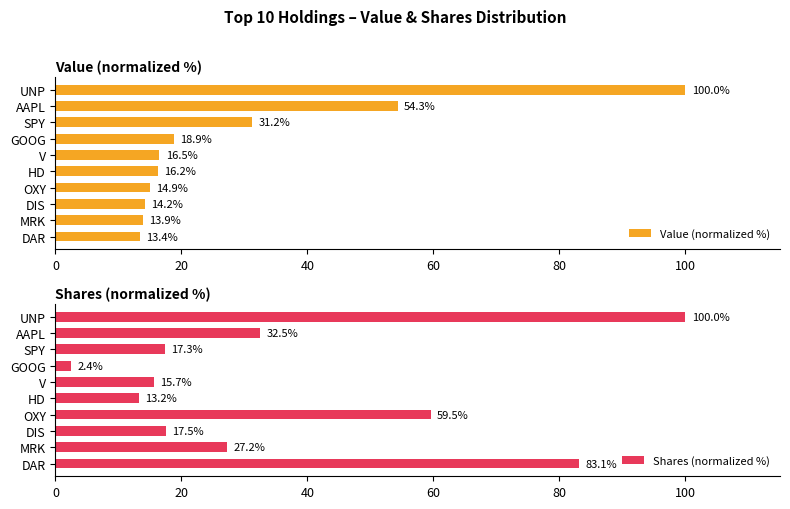

Reading left to right, list all the values displayed in this chart.

Value (normalized %): 100.0	54.3	31.2	18.9	16.5	16.2	14.9	14.2	13.9	13.4
Shares (normalized %): 100.0	32.5	17.3	2.4	15.7	13.2	59.5	17.5	27.2	83.1